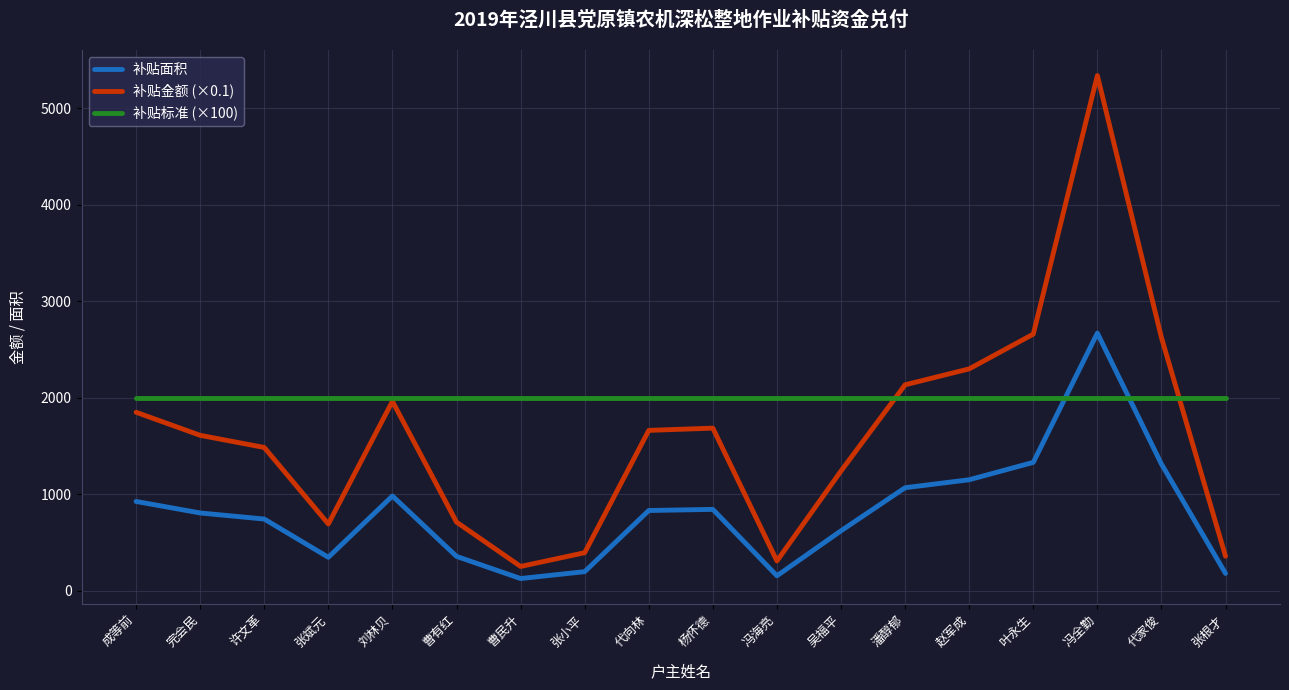

True or false: 补贴标准 (×100) and 补贴金额 (×0.1) intersect in this chart.

True